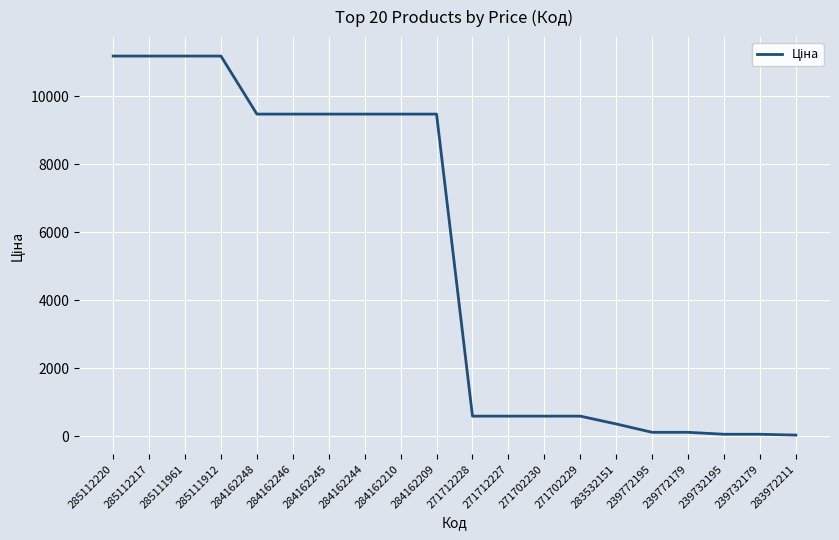

Count the number of data series in this chart.

1